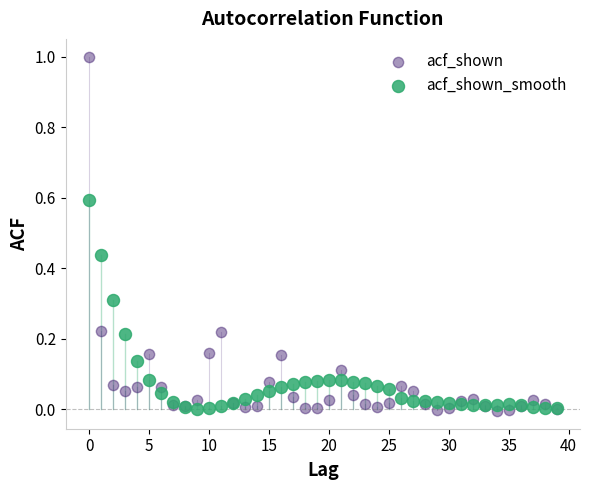

Which series has the widest spread of Y values?

acf_shown